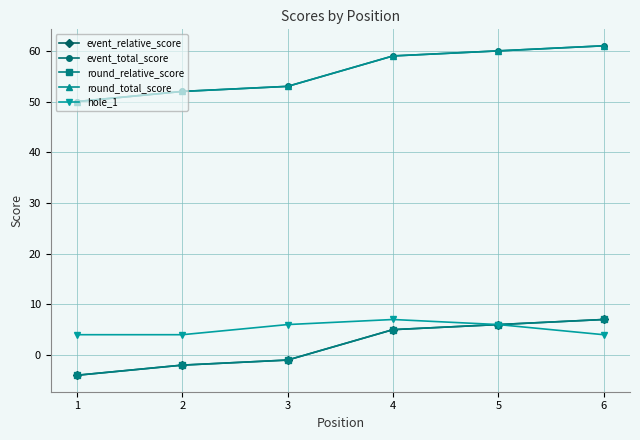

What is the sum of the event_relative_score values at 1 and 2?

-6